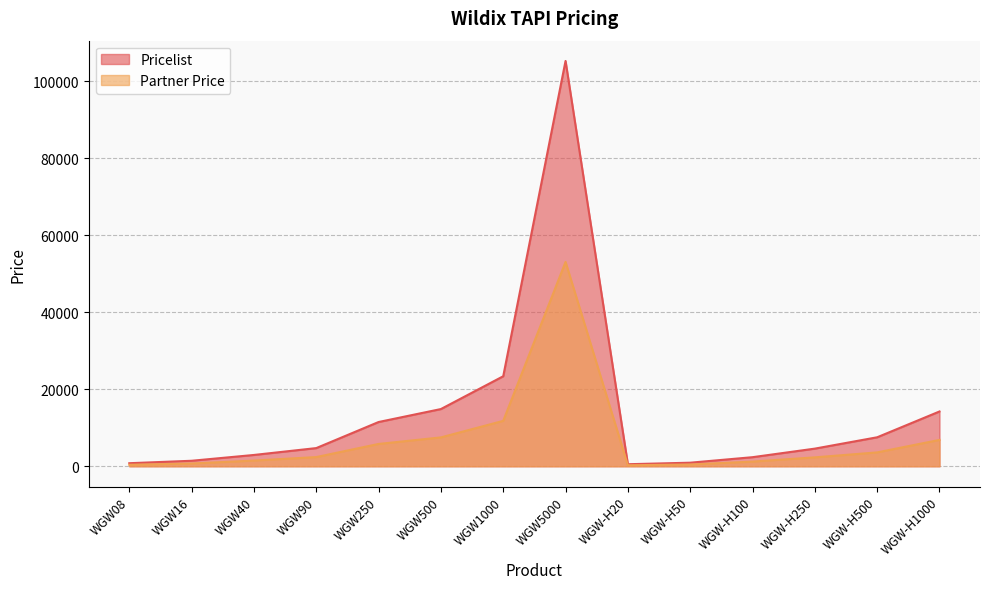

Reading left to right, list all the values displayed in this chart.

Pricelist: WGW08=794	WGW16=1428	WGW40=2938	WGW90=4723	WGW250=11498	WGW500=14867	WGW1000=23391	WGW5000=105327	WGW-H20=531	WGW-H50=927	WGW-H100=2358	WGW-H250=4584	WGW-H500=7531	WGW-H1000=14236
Partner Price: WGW08=390	WGW16=720	WGW40=1480	WGW90=2390	WGW250=5800	WGW500=7500	WGW1000=11800	WGW5000=53100	WGW-H20=257	WGW-H50=463	WGW-H100=1215	WGW-H250=2317	WGW-H500=3605	WGW-H1000=6850